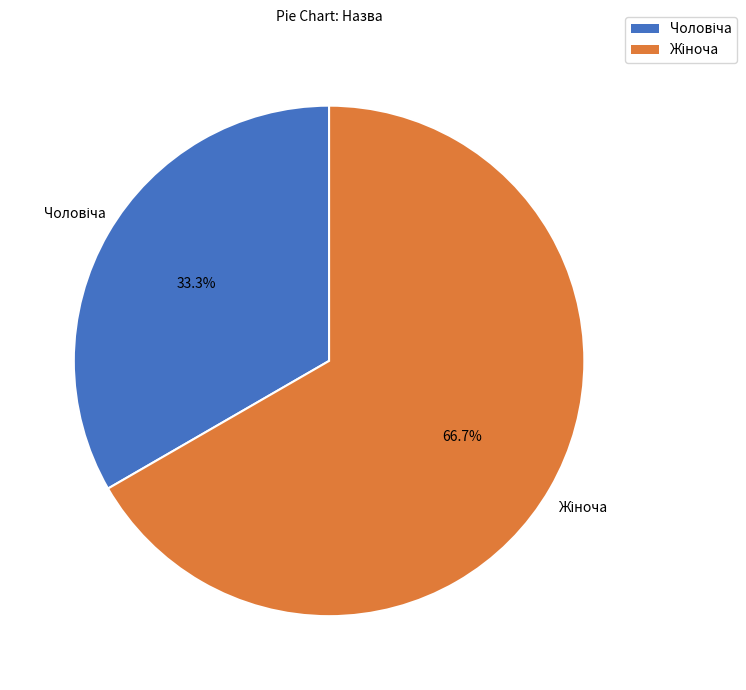

Which has a higher value, Чоловіча or Жіноча?

Жіноча